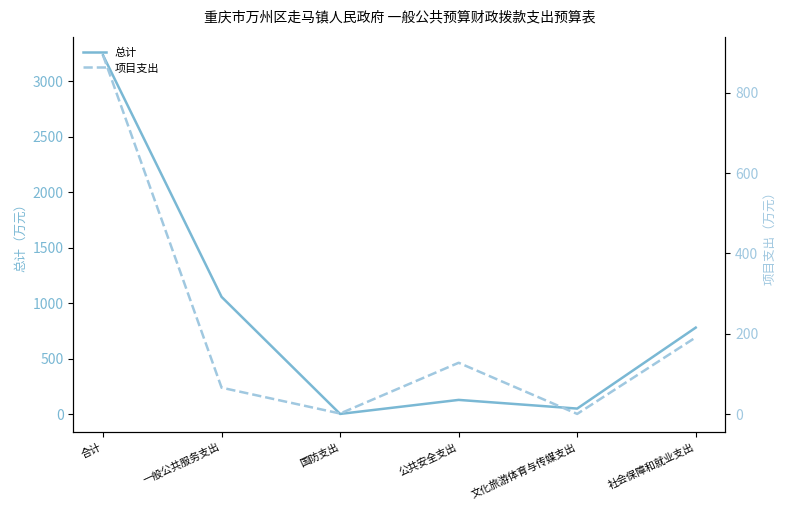

The value of 总计 at 公共安全支出 is 184.9. True or false?

False